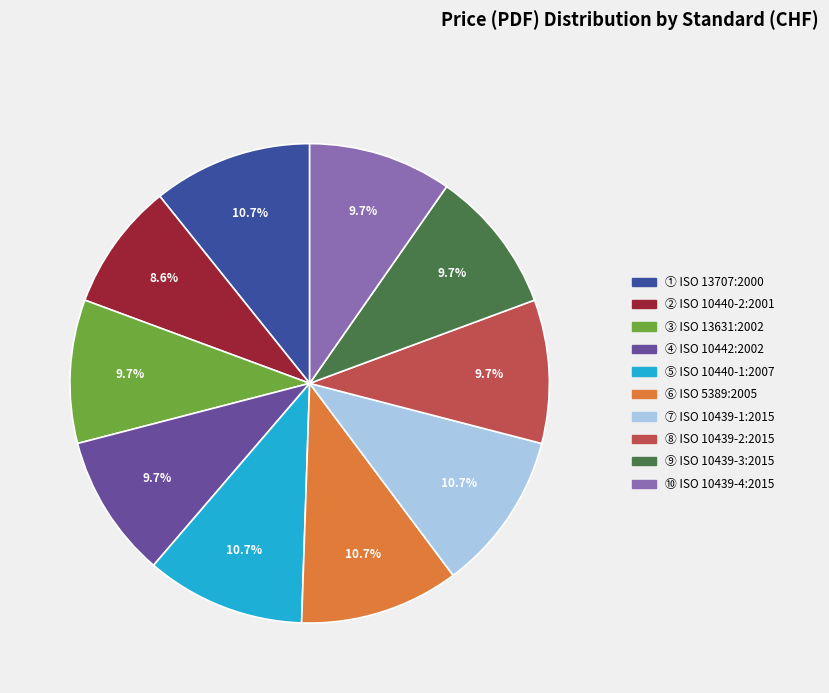

Is there any slice that represents more than half of the pie?

No